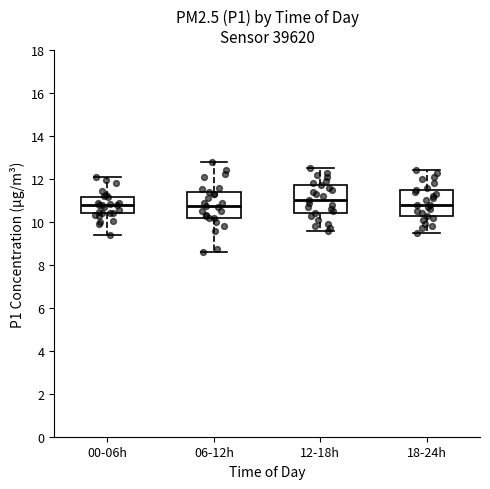

Reading left to right, read every box against the y-axis: the position of its median line, the range the box covers, and the ends of its whiskers. The values are not printed on the chart, so give them approximately, as read against the axis.

00-06h: median 10.8, box 10.4 to 11.2, whiskers 9.4 to 12.2
06-12h: median 10.8, box 10.2 to 11.4, whiskers 8.6 to 12.8
12-18h: median 11.0, box 10.4 to 11.8, whiskers 9.6 to 12.6
18-24h: median 10.8, box 10.4 to 11.6, whiskers 9.6 to 12.4